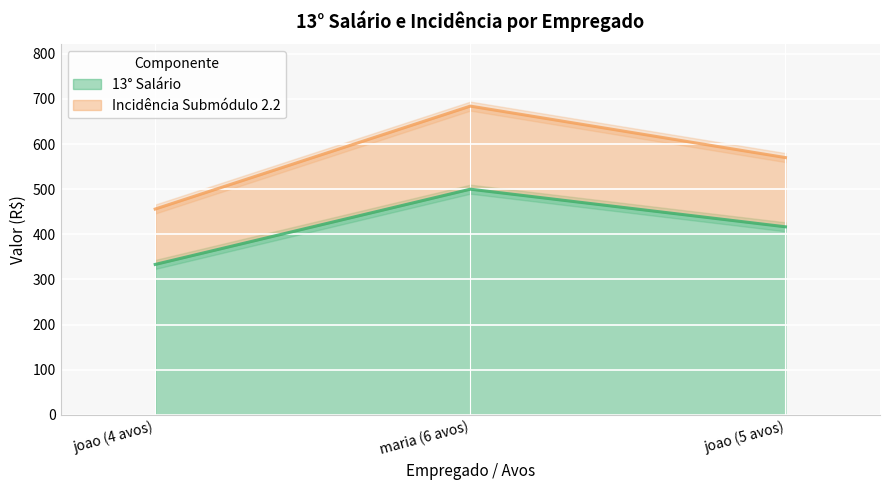

How many categories are shown in the chart?

3